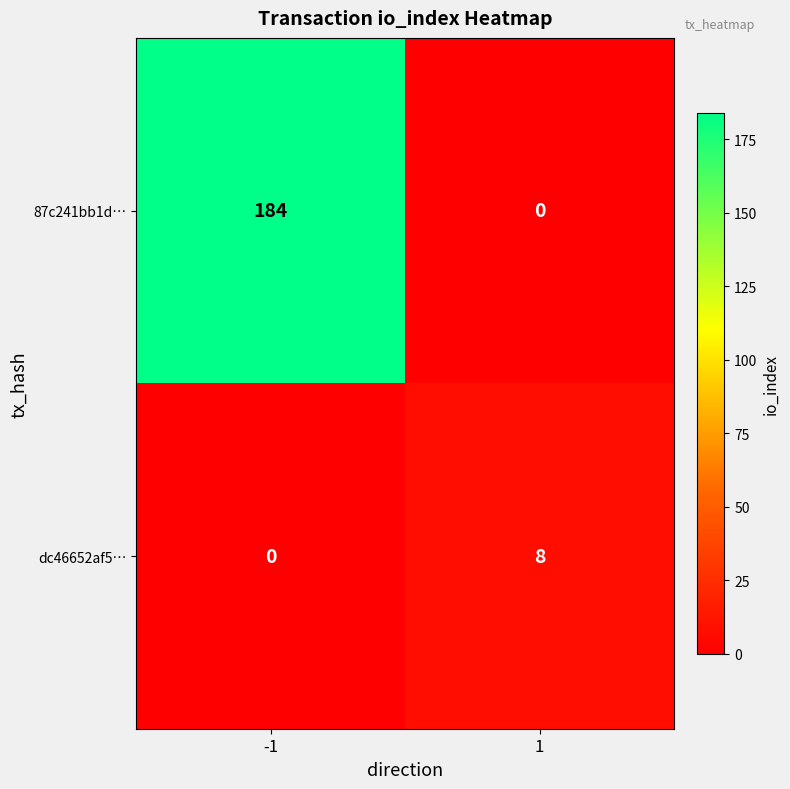

Rank the series at -1 from lowest to highest value.

dc46652af5…, 87c241bb1d…